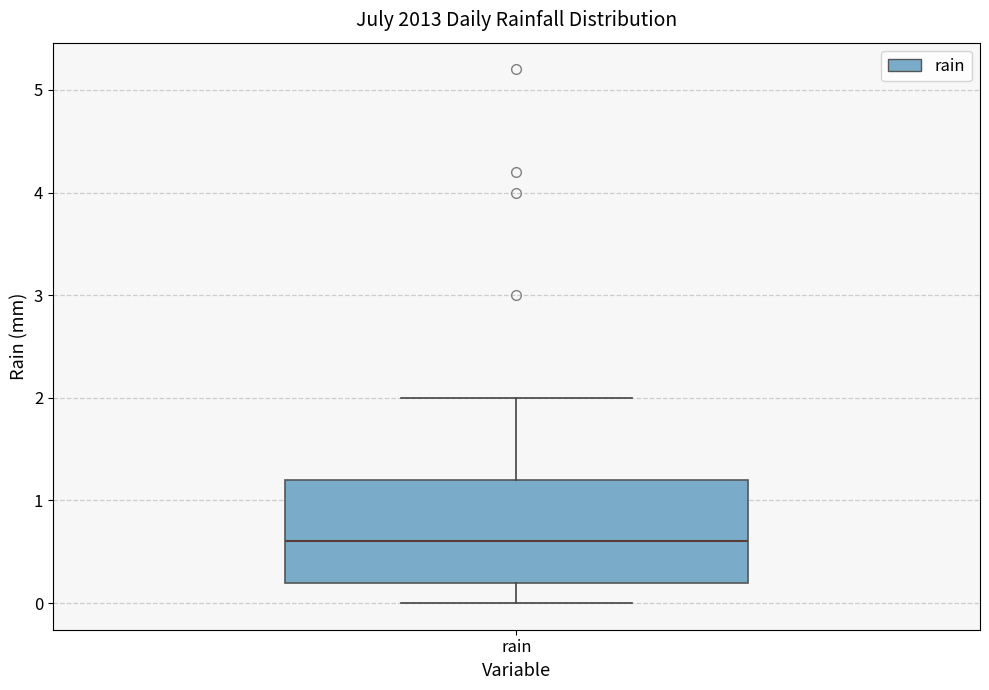

Transcribe this box plot: give where the median line is, the range the box spans, and where the two whiskers end, as read against the y-axis. The values are not printed on the chart, so give them approximately, as read against the axis.

median 0.6, box 0.2 to 1.2, whiskers 0.0 to 2.0